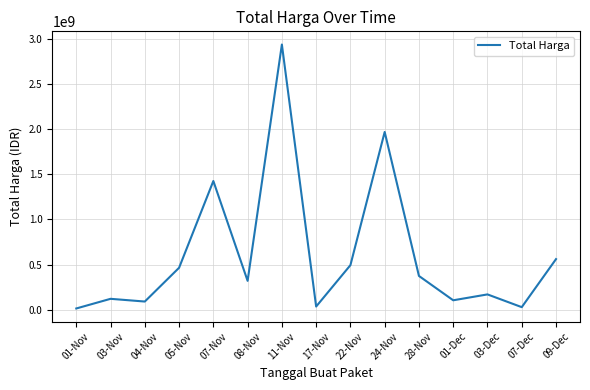

What is the change in value from 03-Nov to 11-Nov?

+2819160170